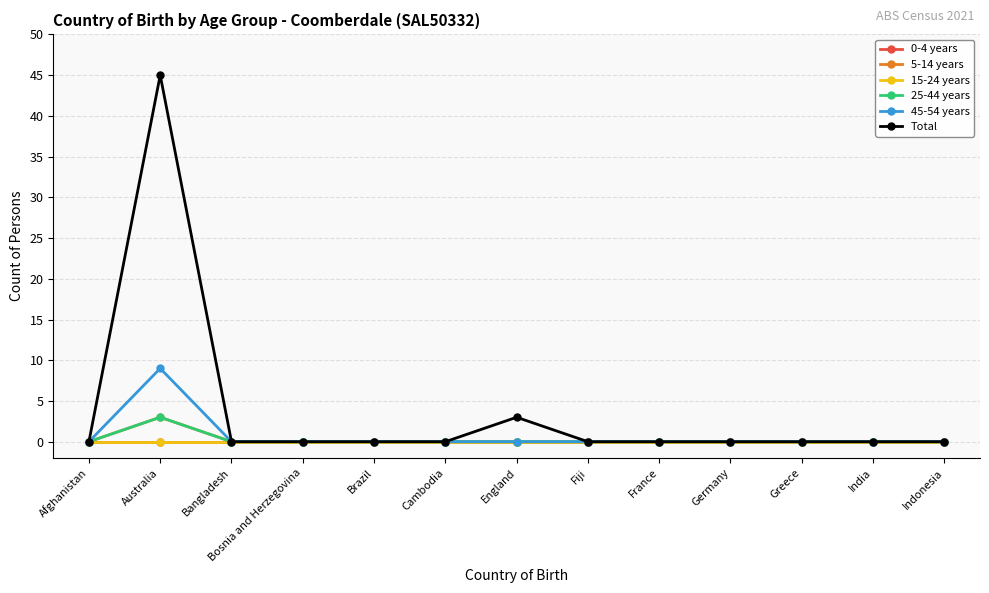

Does the chart have visible grid lines?

Yes